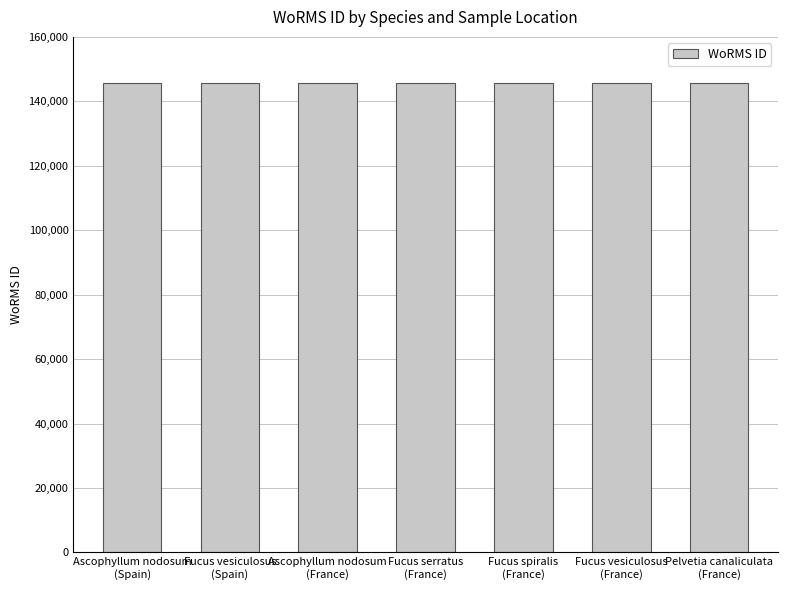

What is the minimum value shown in the chart?

145541